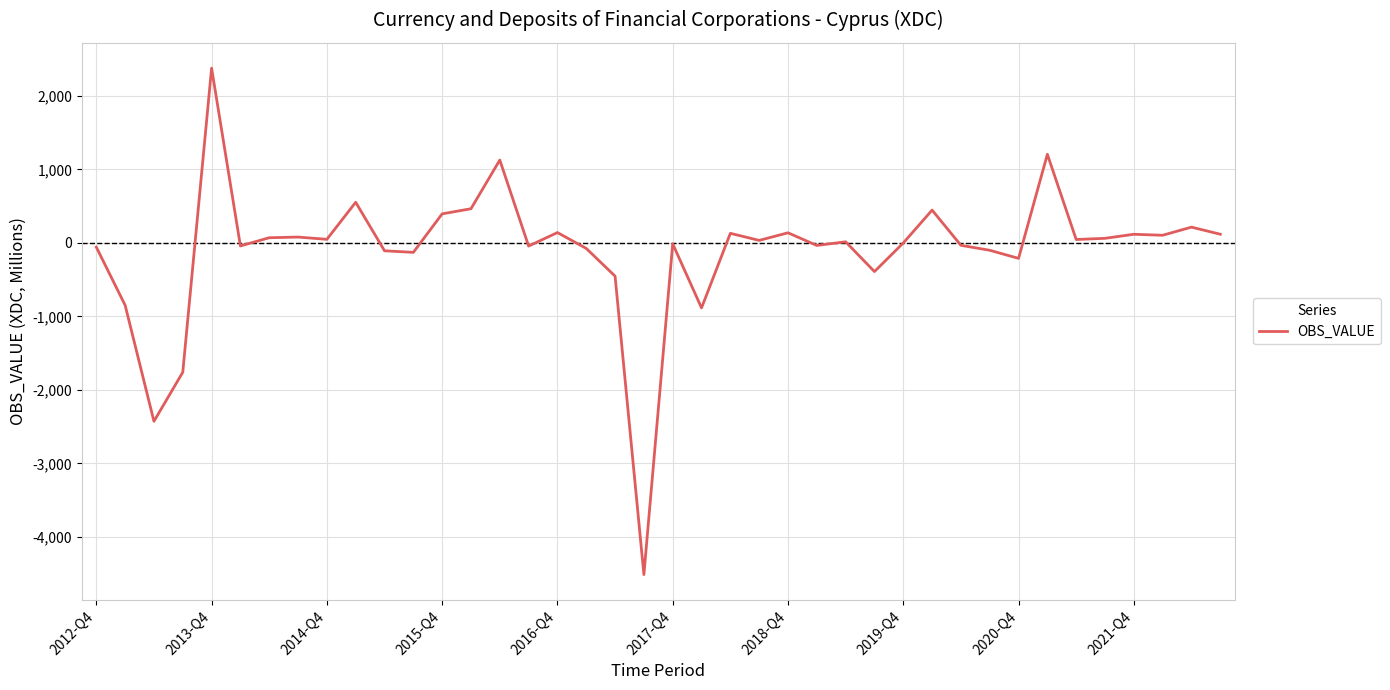

Does the chart have visible grid lines?

Yes